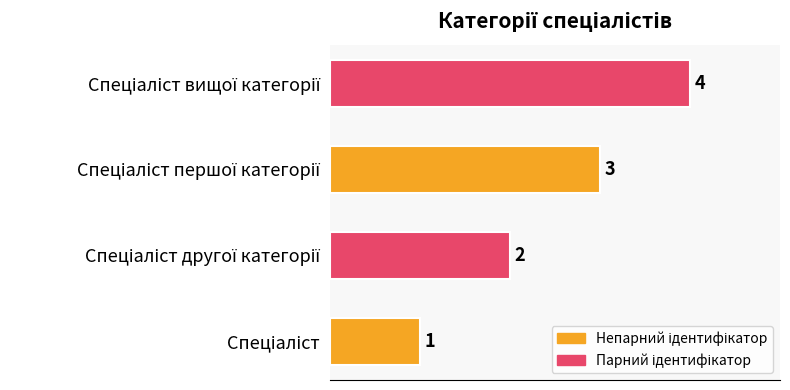

Count the values in the range 2 to 4.

3